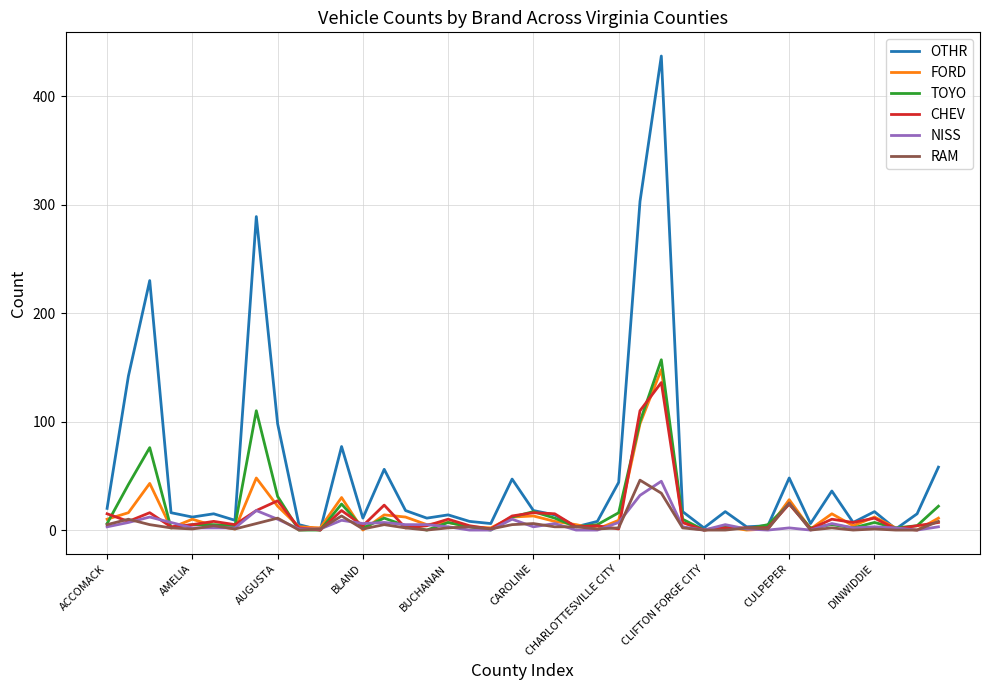

What is the maximum value for RAM?

46